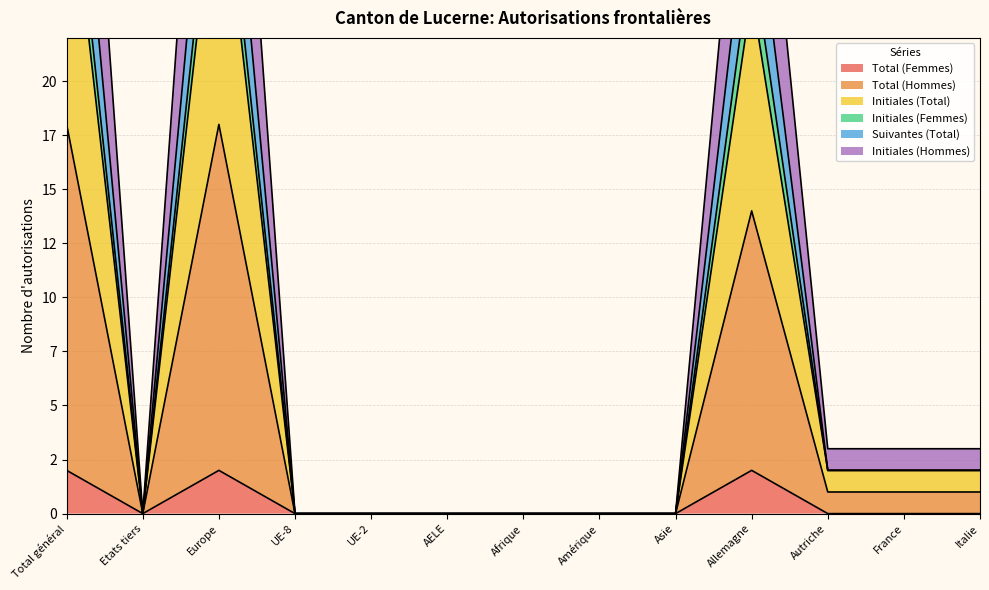

At which label does Initiales (Hommes) reach its peak?

Total général